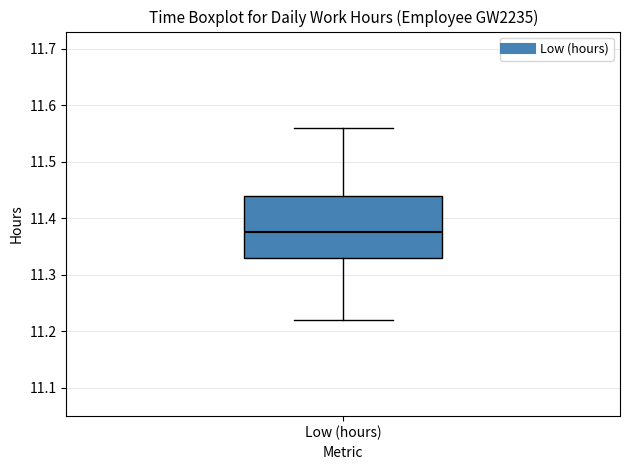

Read this box plot against the y-axis: the position of the median line, the range covered by the box, and the ends of both whiskers. The values are not printed on the chart, so give them approximately, as read against the axis.

median 11.38, box 11.33 to 11.44, whiskers 11.22 to 11.56